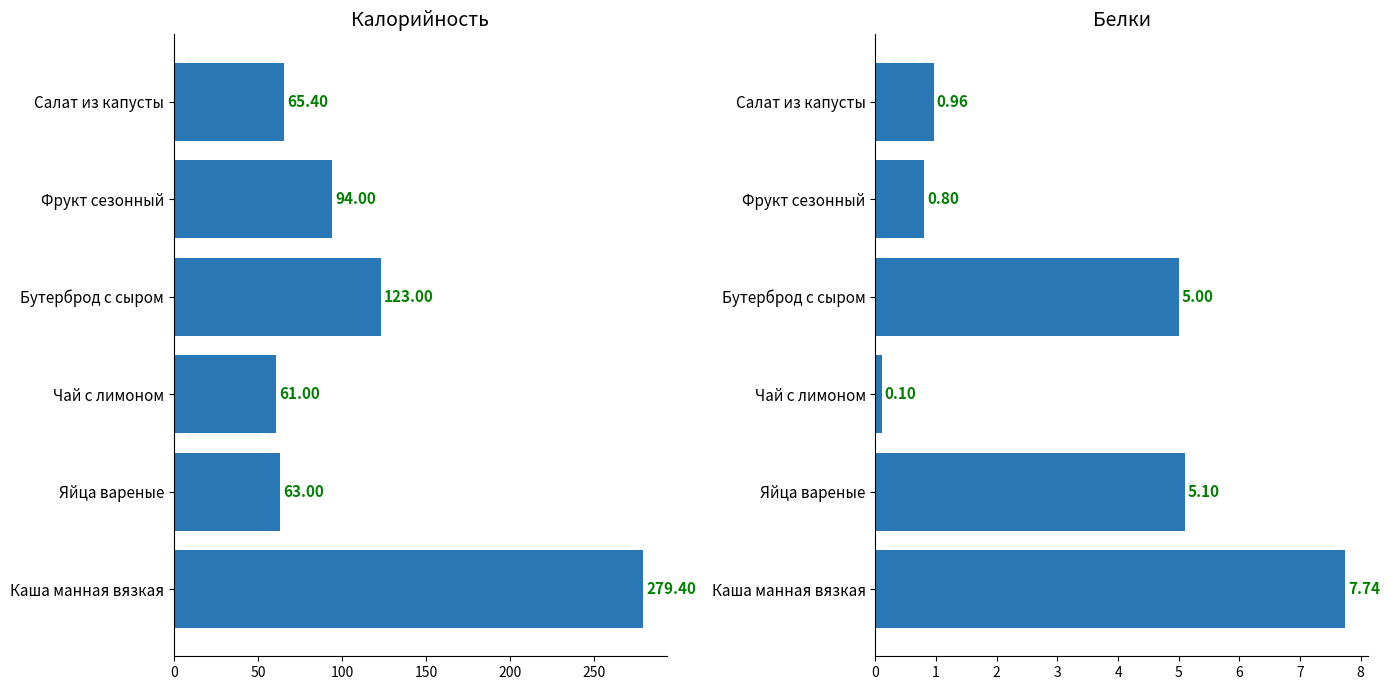

Which has a higher value, Яйца вареные or Бутерброд с сыром?

Бутерброд с сыром